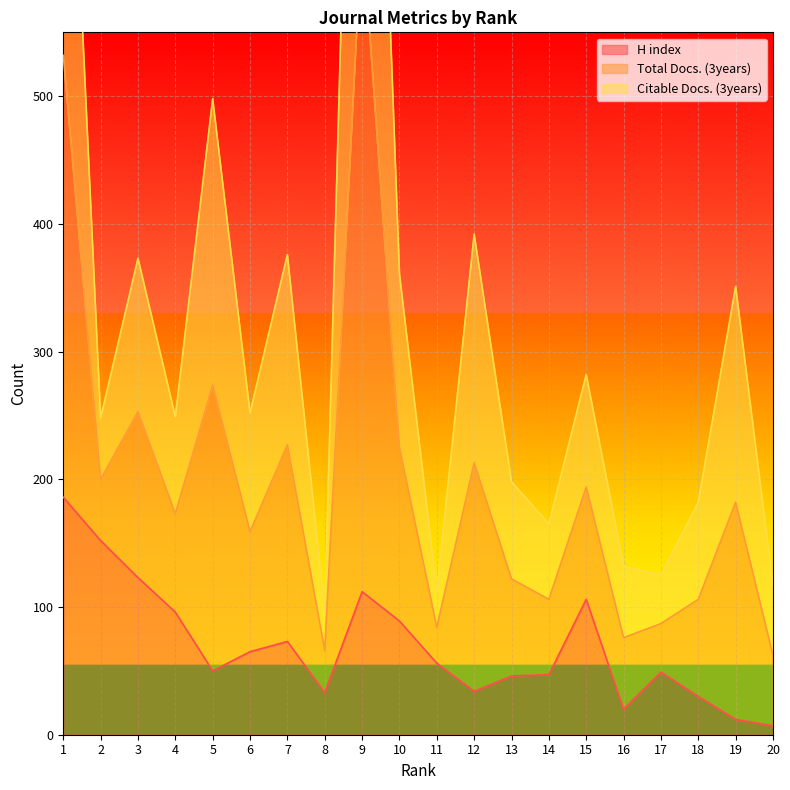

True or false: Total Docs. (3years) and H index intersect in this chart.

False